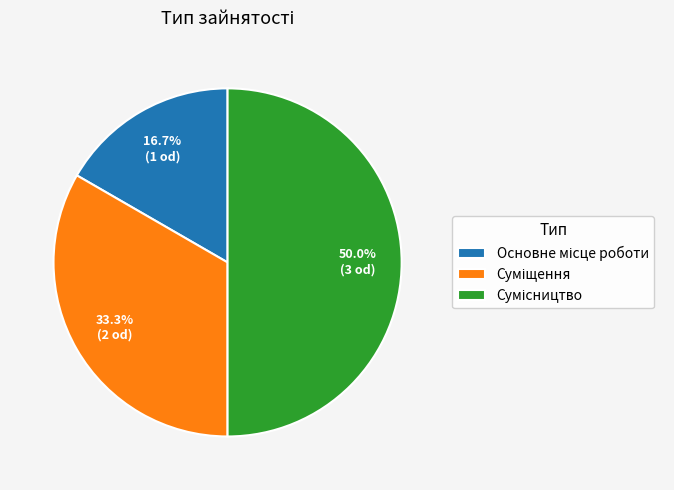

Count the number of slices in the pie.

3